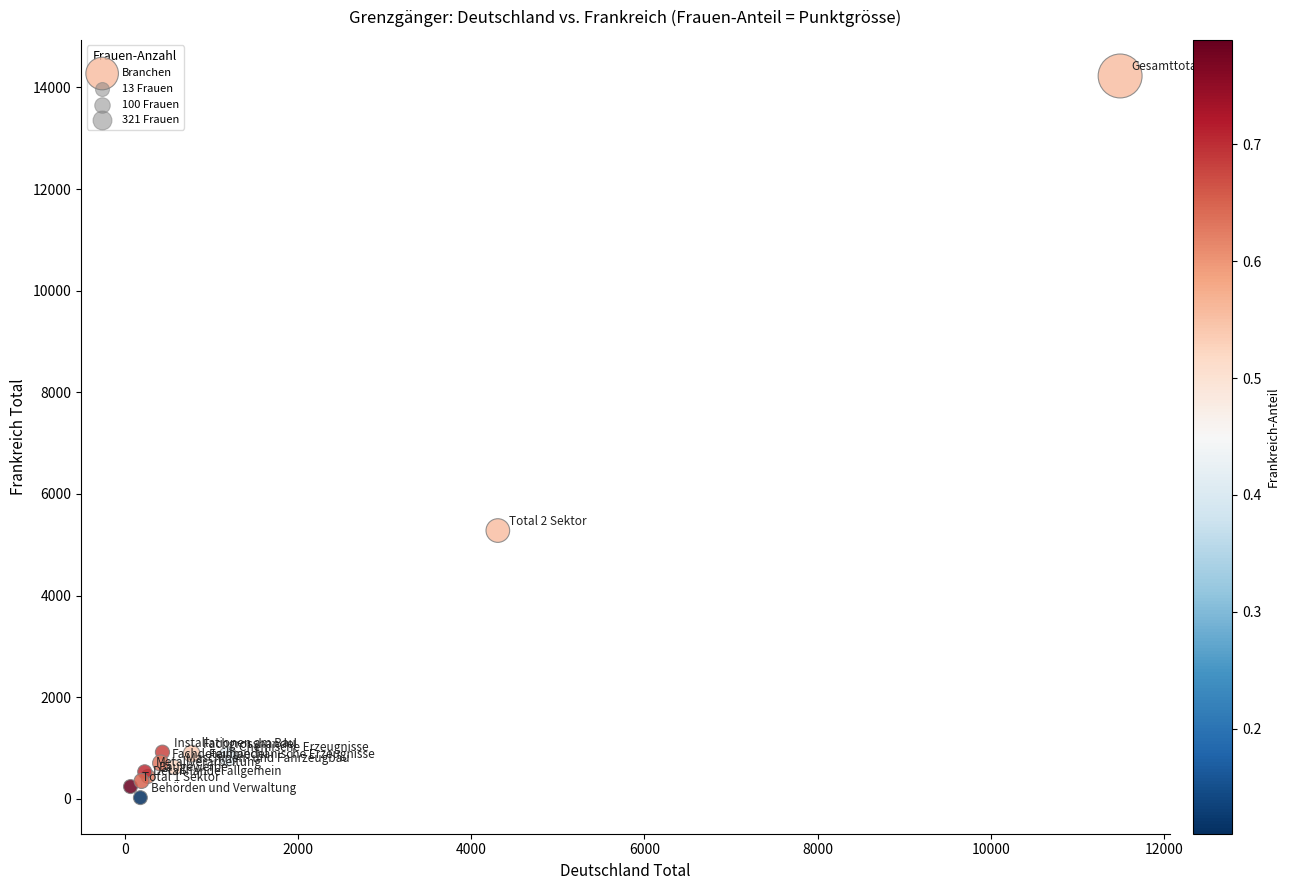

What Y value in the scatter plot is closest to 7124?

5279